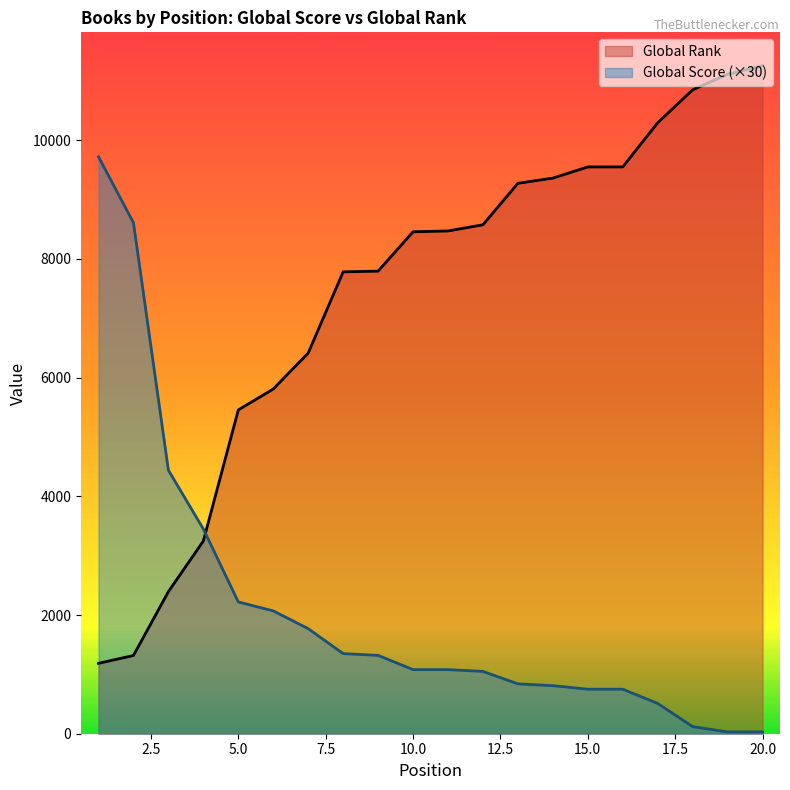

How many distinct data groups are displayed?

2